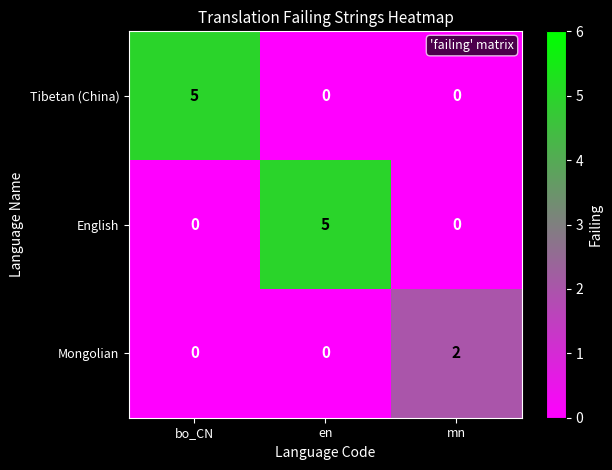

The value of English at mn is 0. True or false?

True